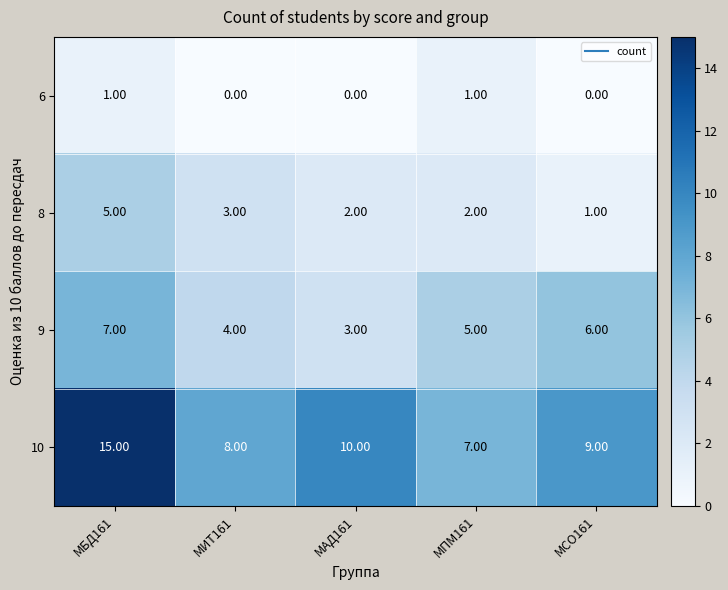

Rank the series by their maximum value, from highest to lowest.

10, 9, 8, 6